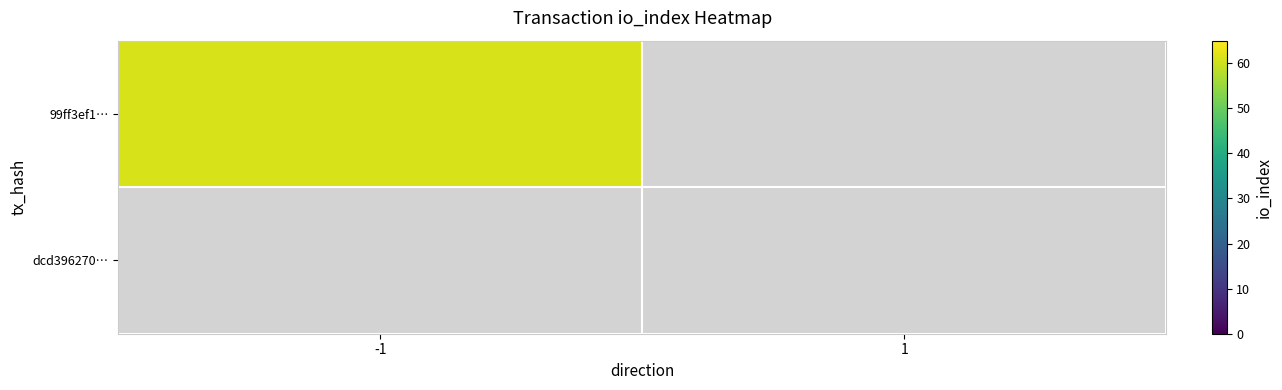

Which series has the largest range (max minus min)?

99ff3ef1762c31e2fdac214185bf20bf74598cc